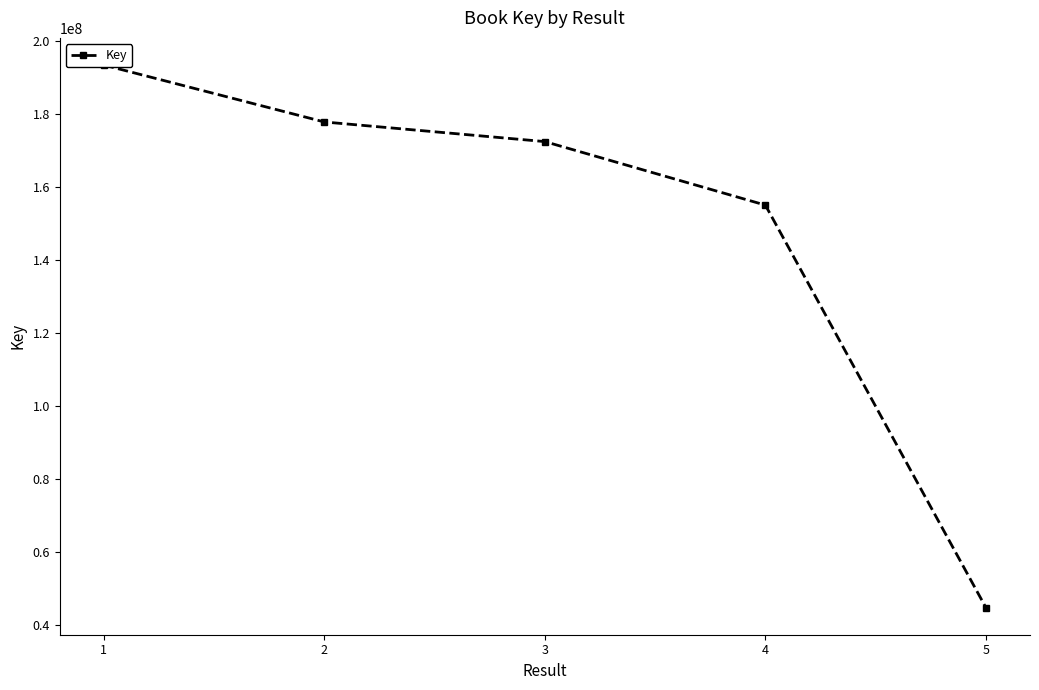

Read the value at 3, to the nearest 100.

172337100